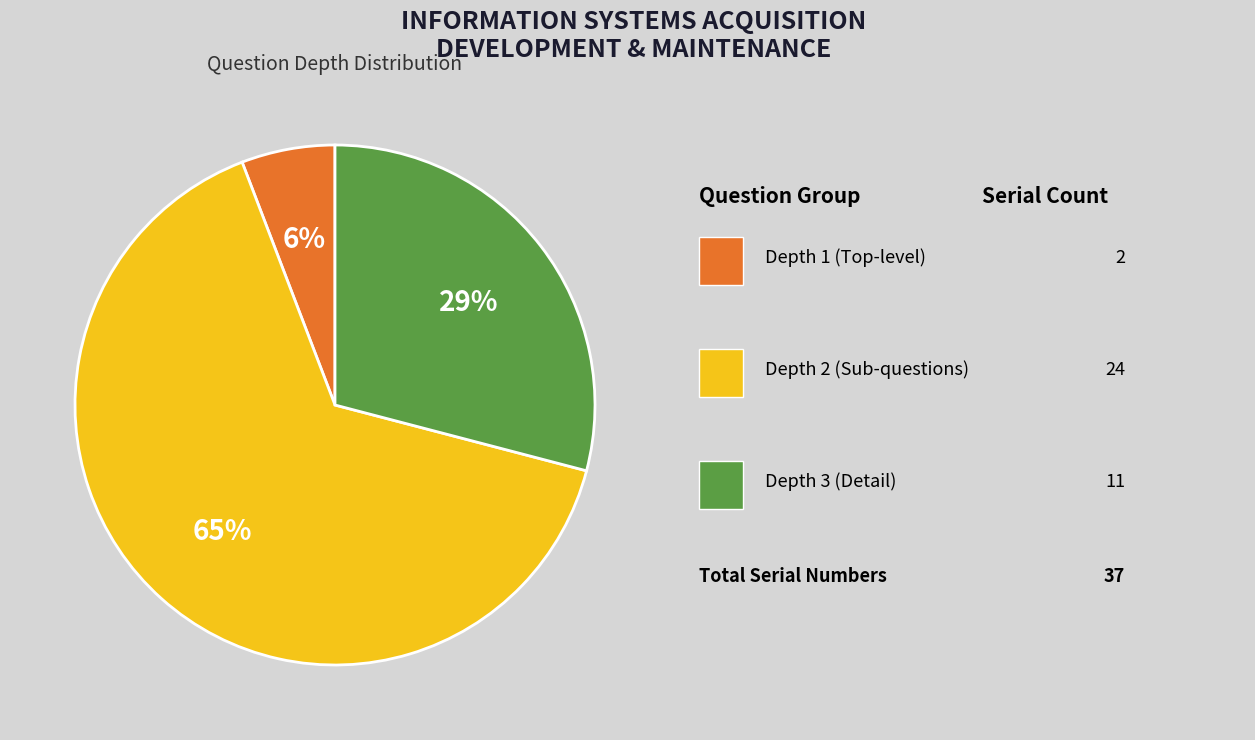

Does any single category account for the majority?

Yes